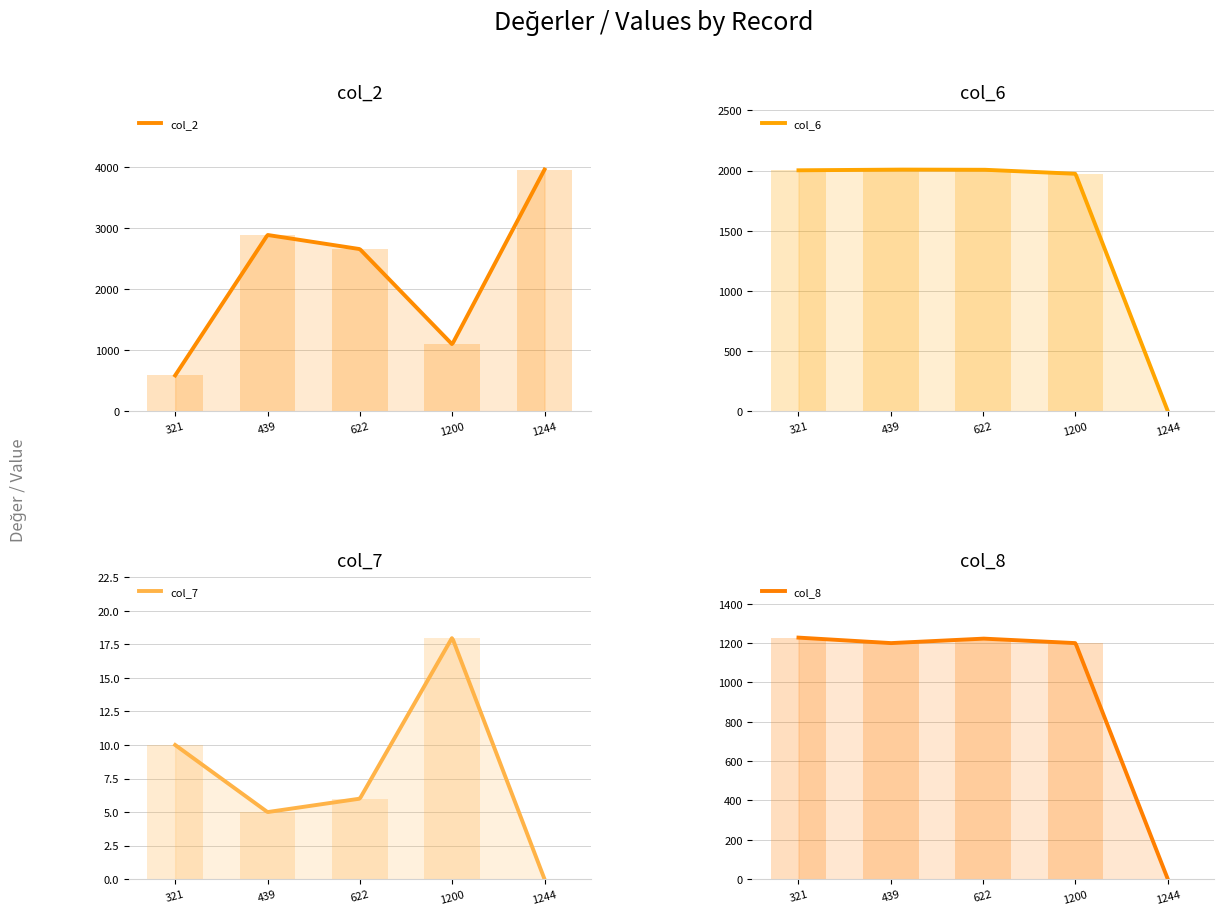

Where does the col_2 series first go above 2659?

439